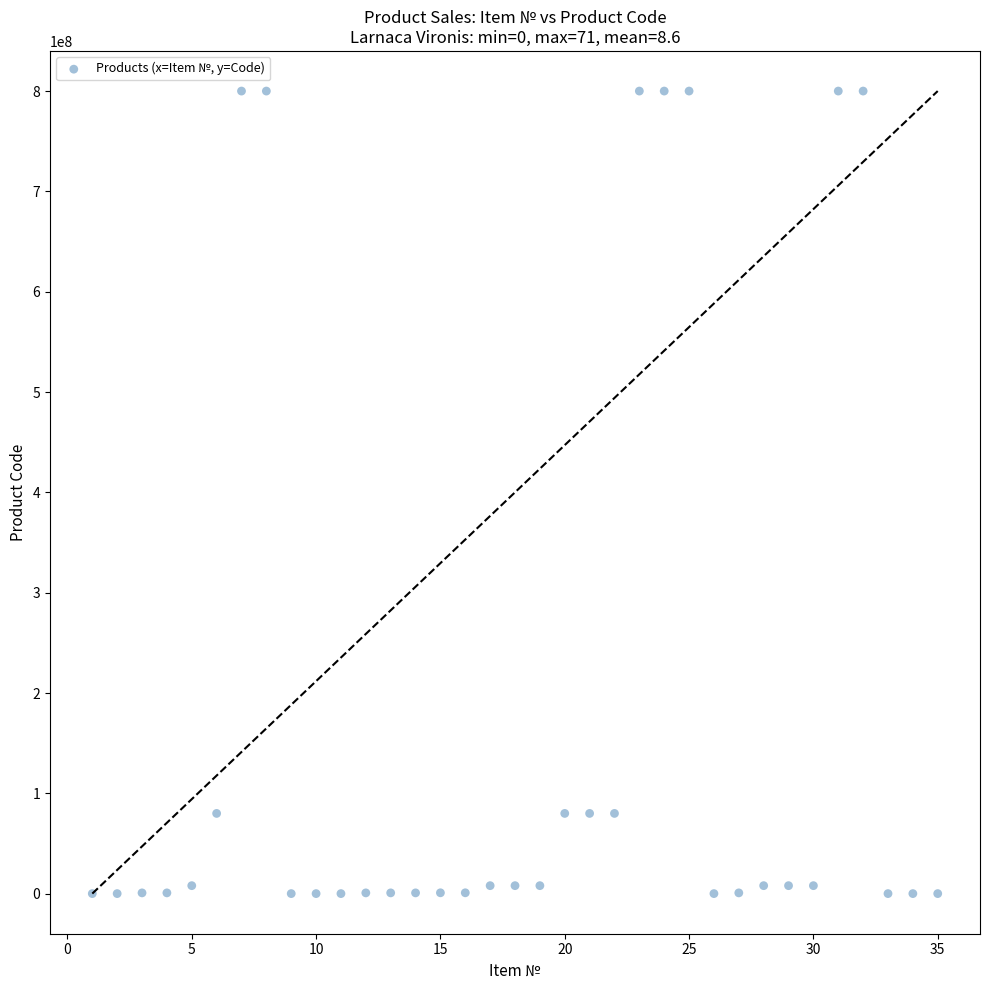

What is the range of Y values (max minus min)?

800036927